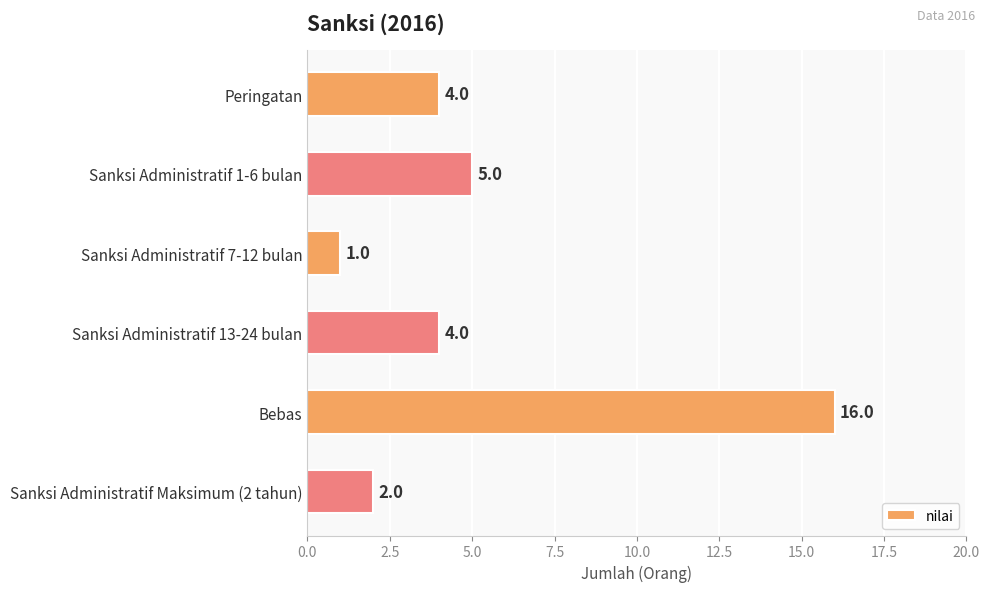

What is the sum of all values?

32